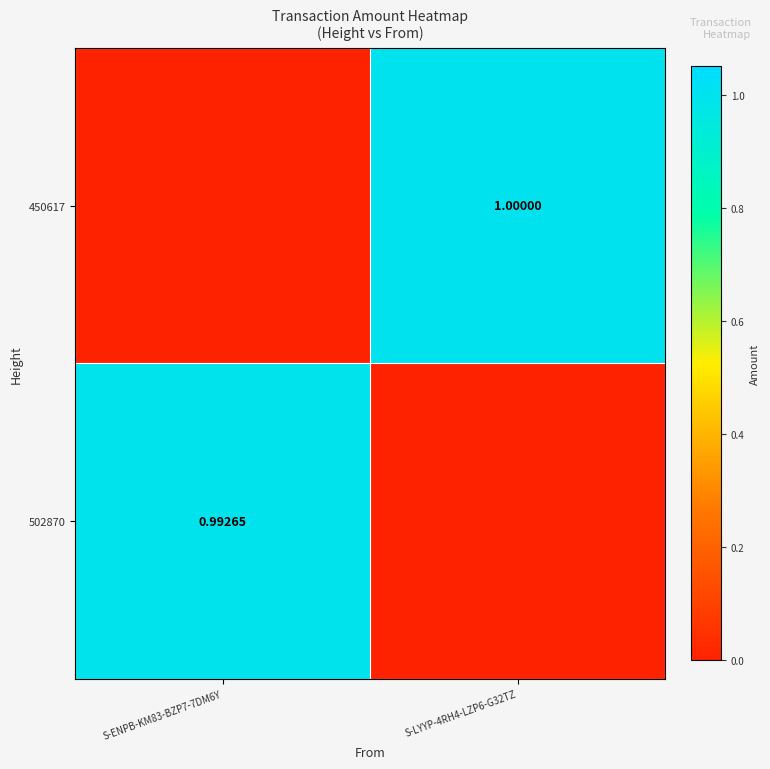

Is the value of 502870 at S-ENPB-KM83-BZP7-7DM6Y greater than the value of 450617 at S-LYYP-4RH4-LZP6-G32TZ?

No